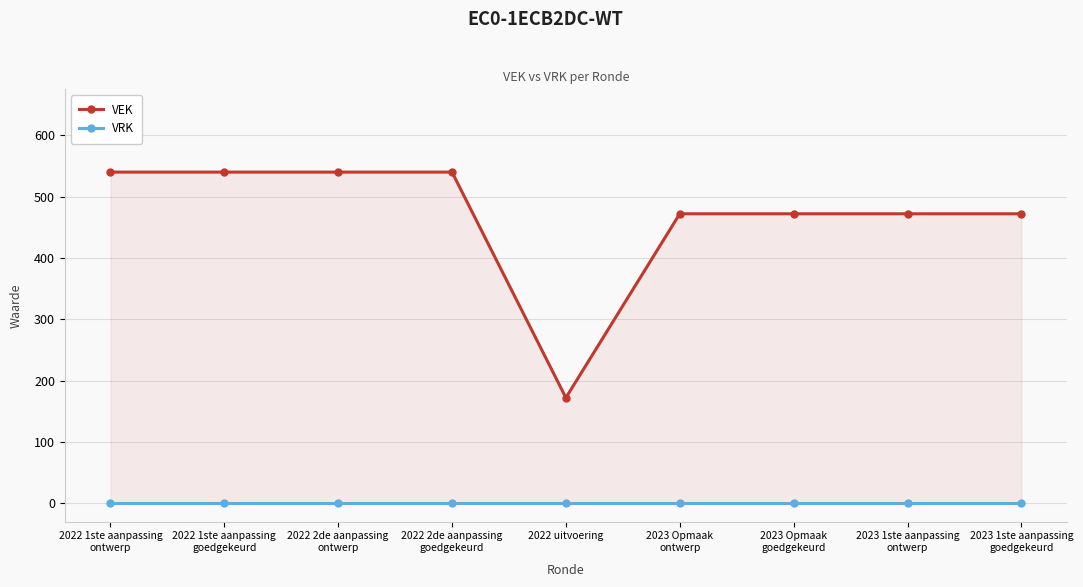

Rank the series at 2022 1ste aanpassing
ontwerp from lowest to highest value.

VRK, VEK